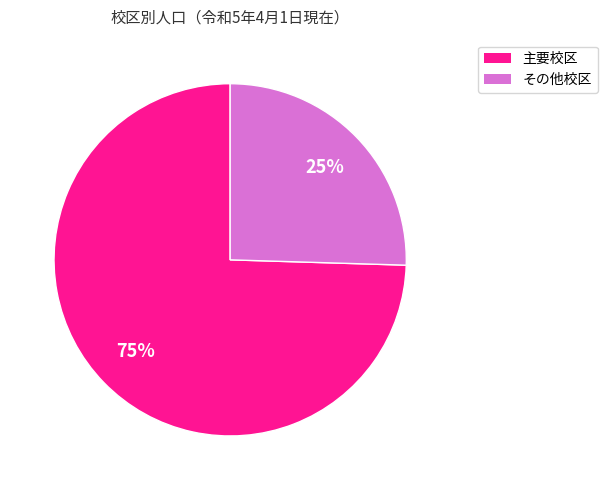

Is the sum of その他校区 and 主要校区 greater than half?

Yes